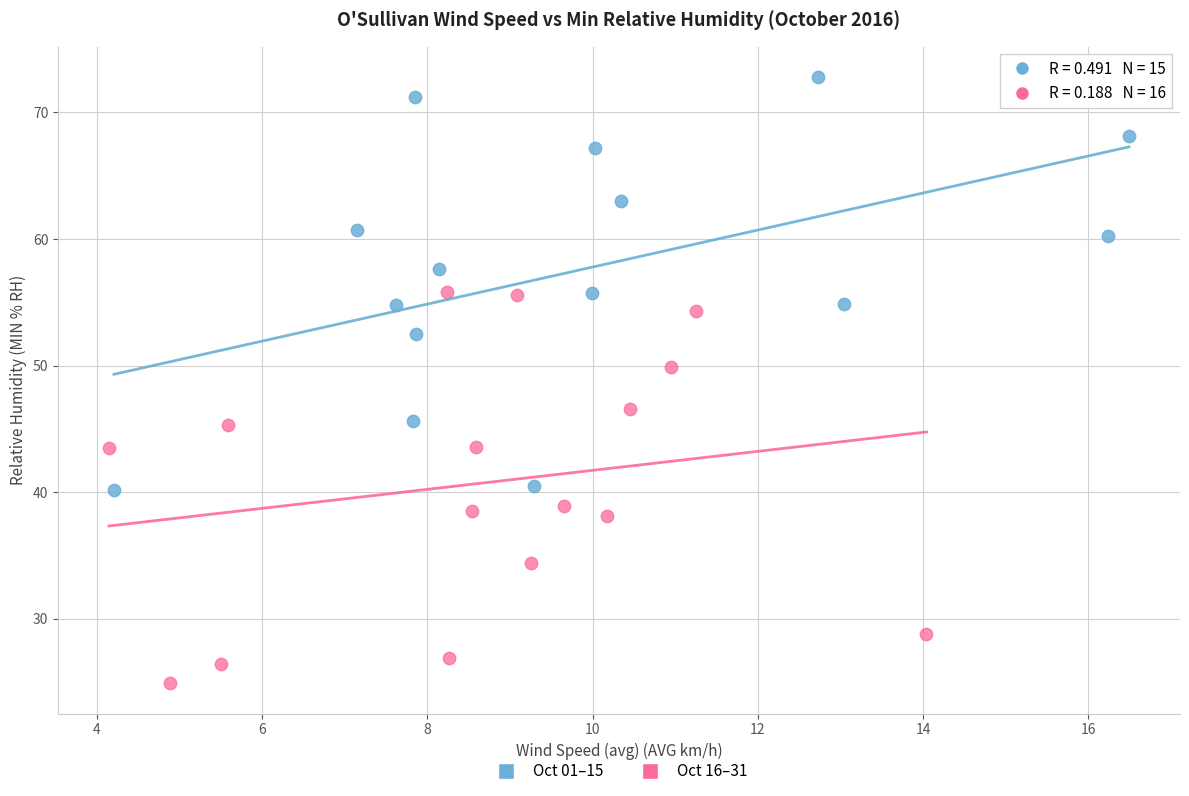

Which series contains the lowest Y value?

Oct 16–31